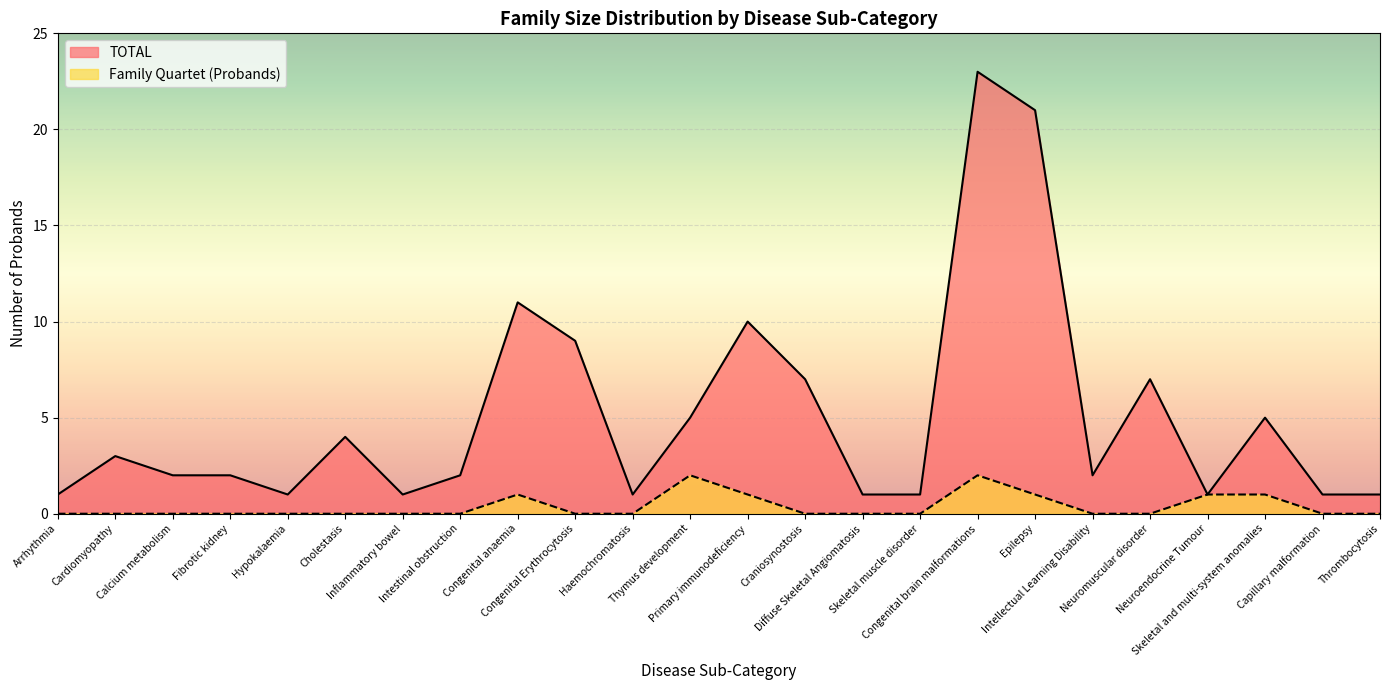

What is the average value of the TOTAL series?

5